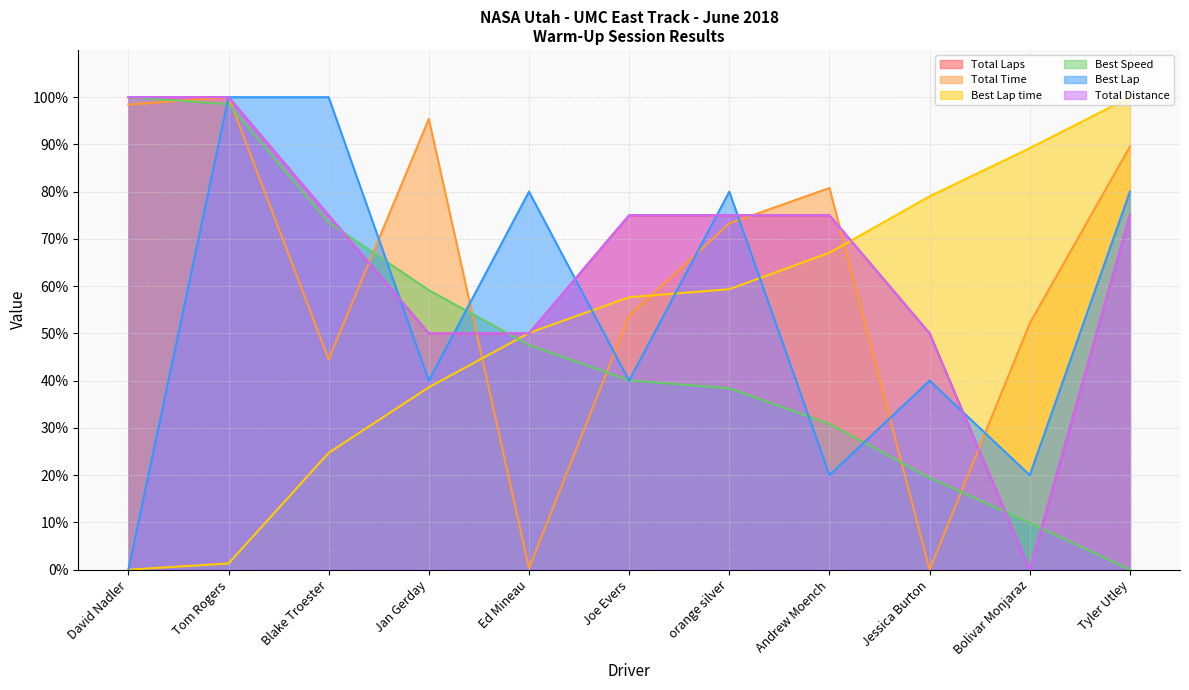

The Best Lap time series shows 24.7 at Blake Troester. True or false?

True